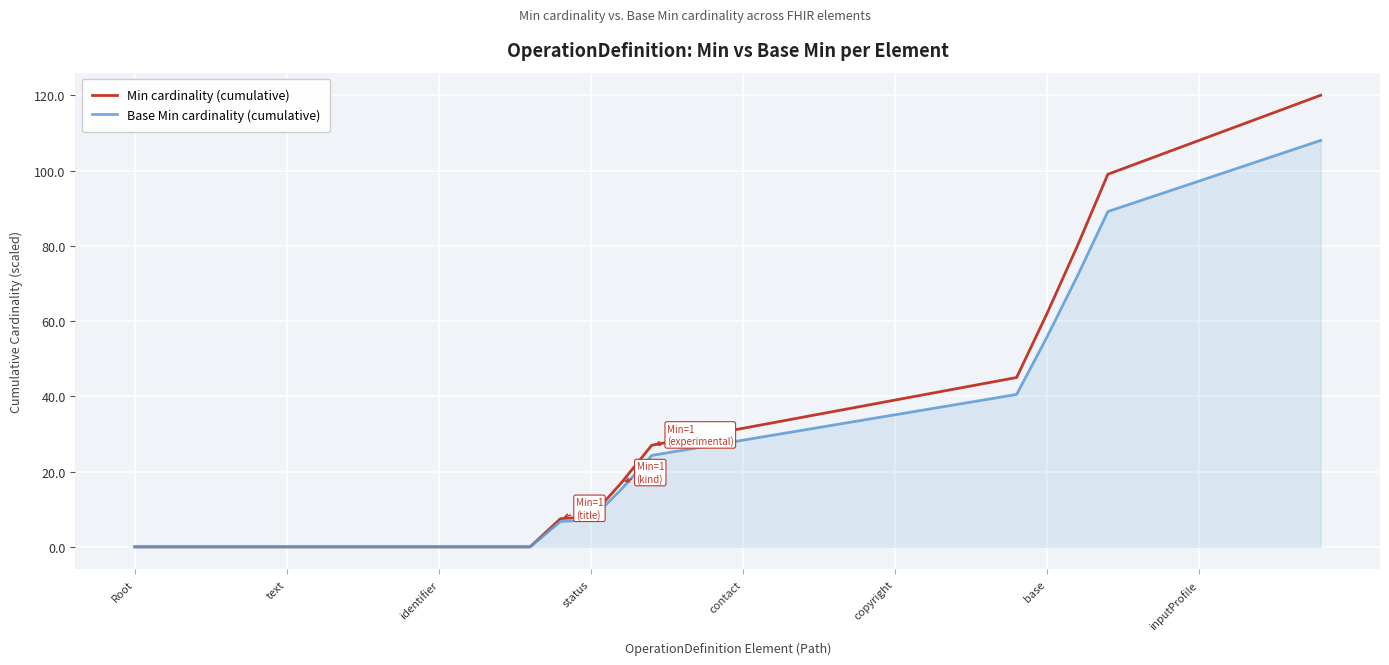

Rank the series by their maximum value, from lowest to highest.

Base Min cardinality (cumulative), Min cardinality (cumulative)